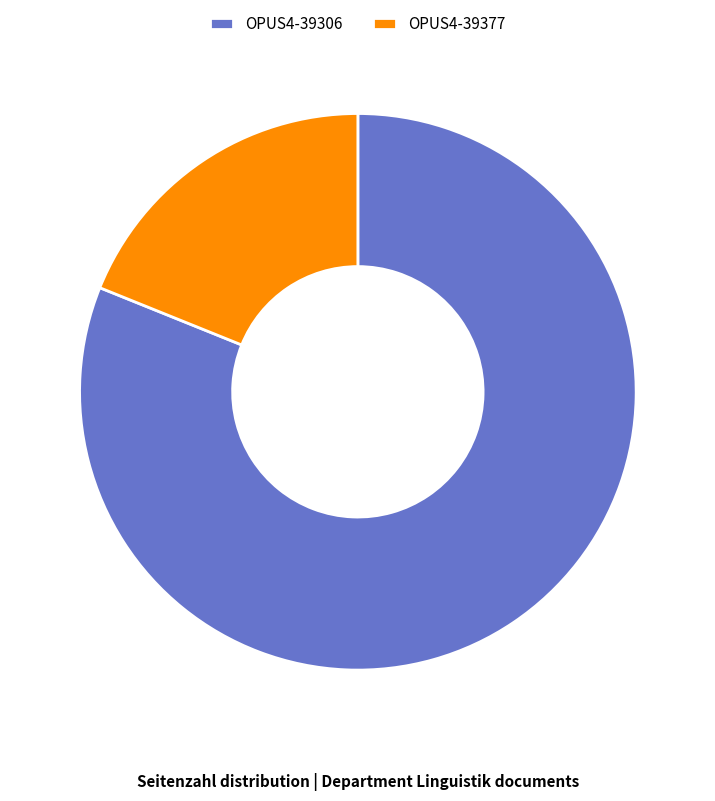

How many segments does this pie chart have?

2